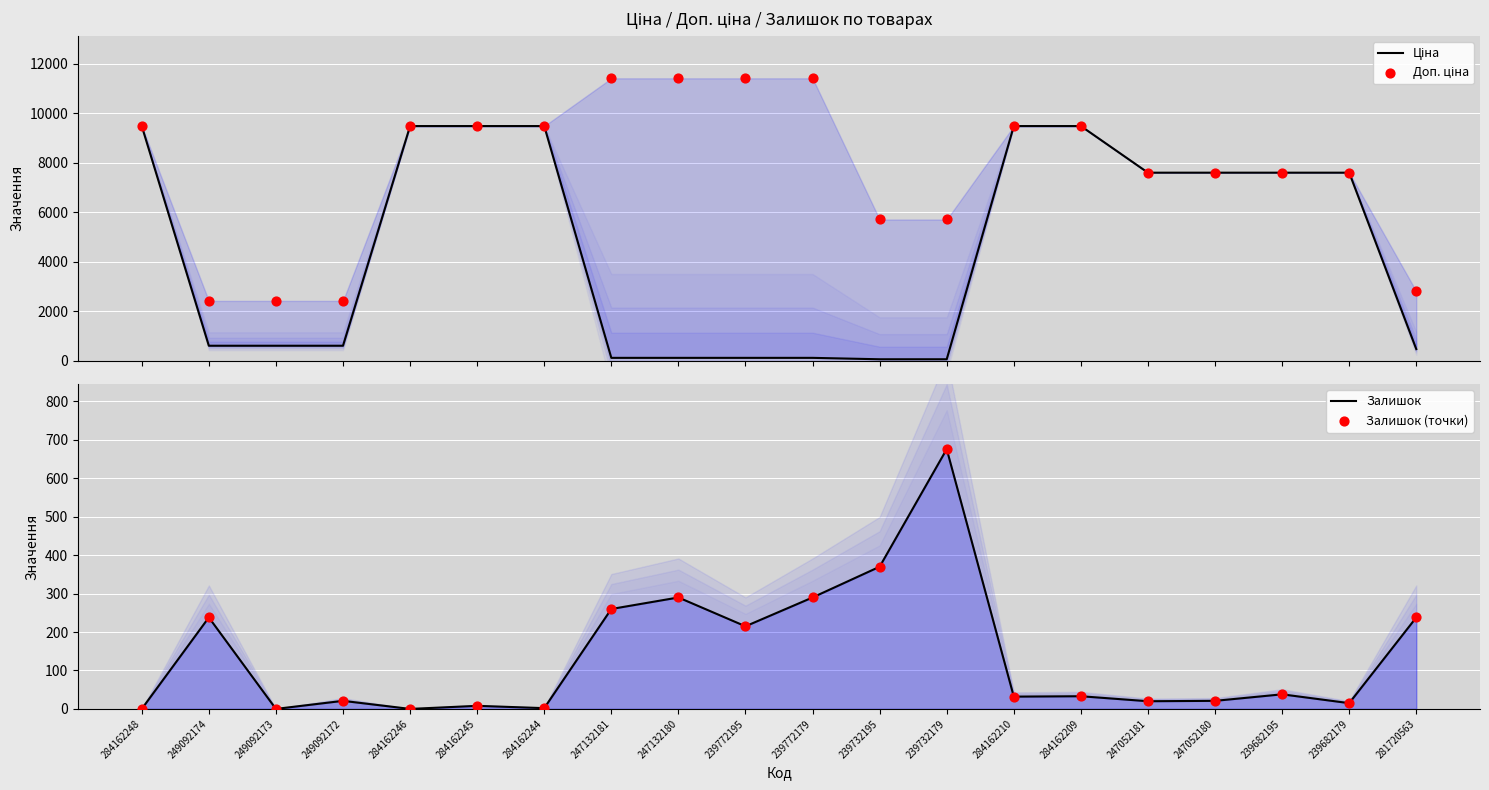

Is the value of Залишок (точки) at 249092172 greater than the value of Ціна at 247132180?

No